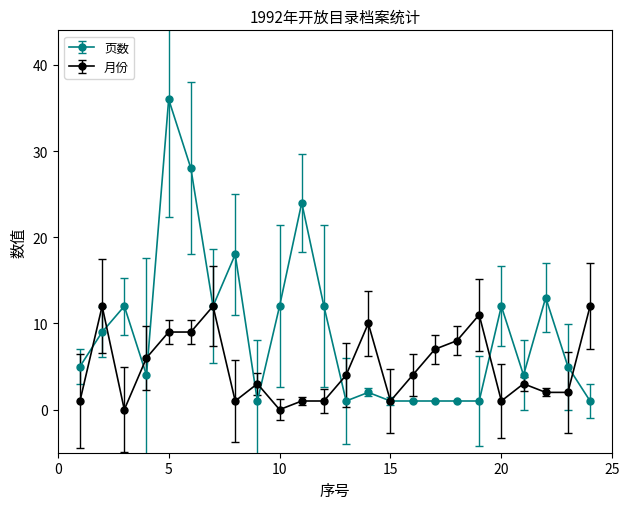

Which series has the largest total across all categories?

页数